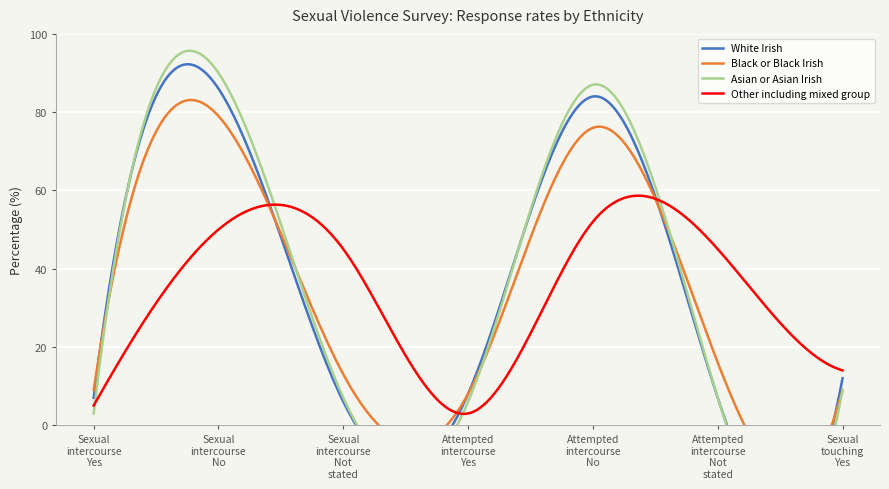

Rank the series by their maximum value, from highest to lowest.

Asian or Asian Irish, White Irish, Black or Black Irish, Other including mixed group